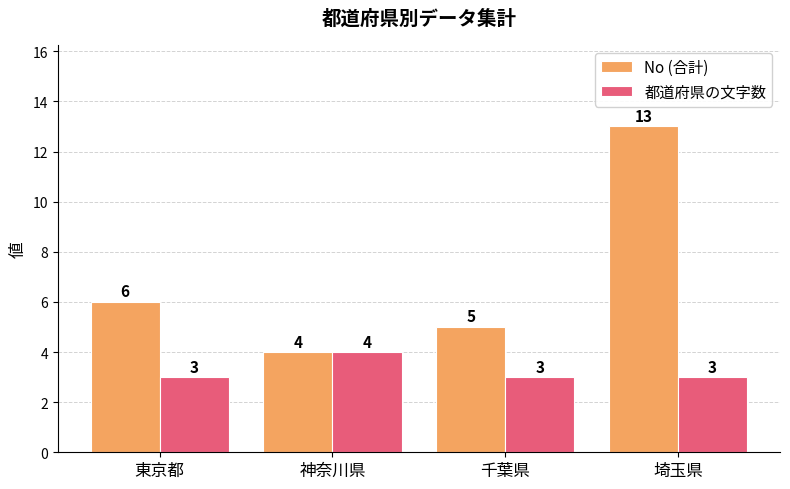

What is the difference between the maximum and minimum values in the 都道府県の文字数 series?

1